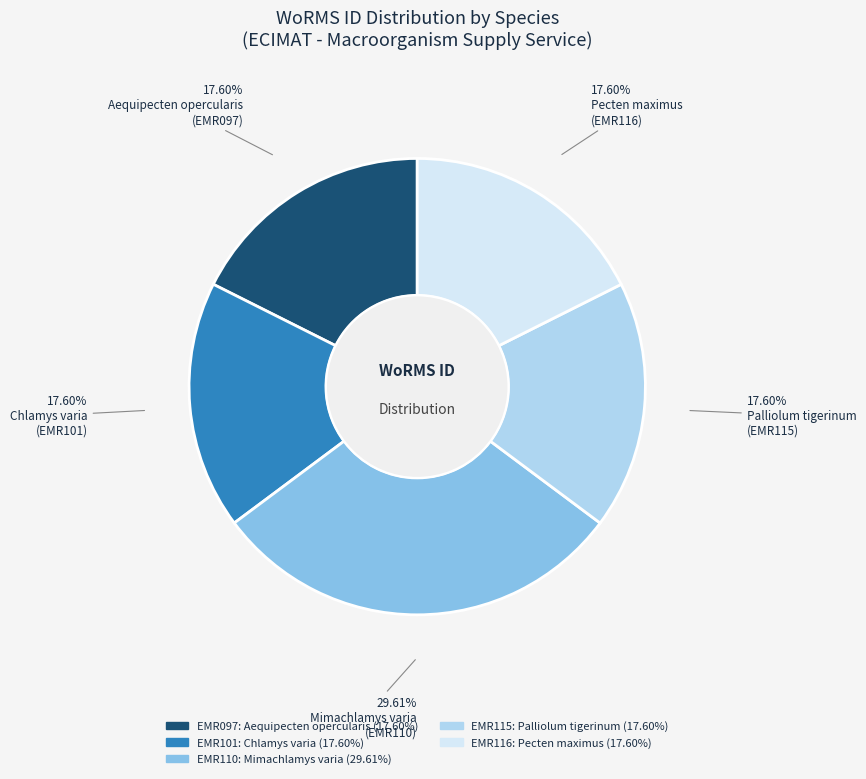

Is there a majority slice in this chart?

No